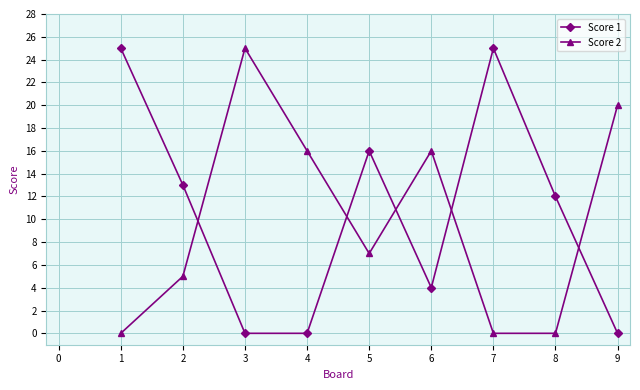

What is the difference between the highest and lowest values at 3?

25